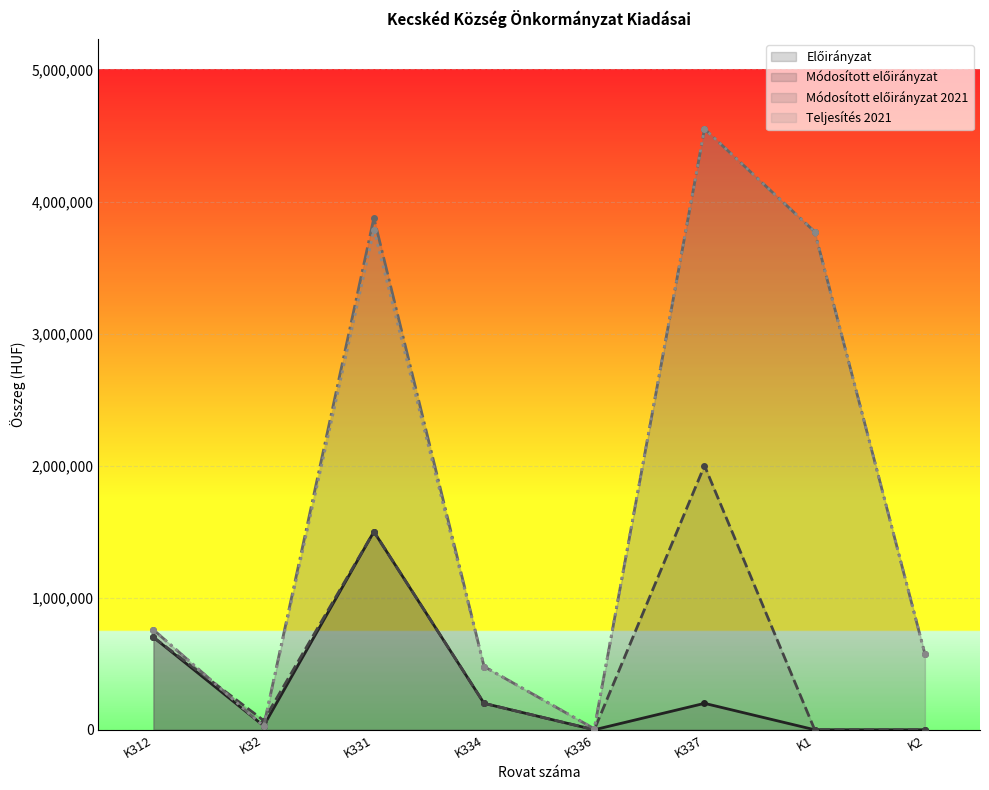

How many series are shown in this chart?

4